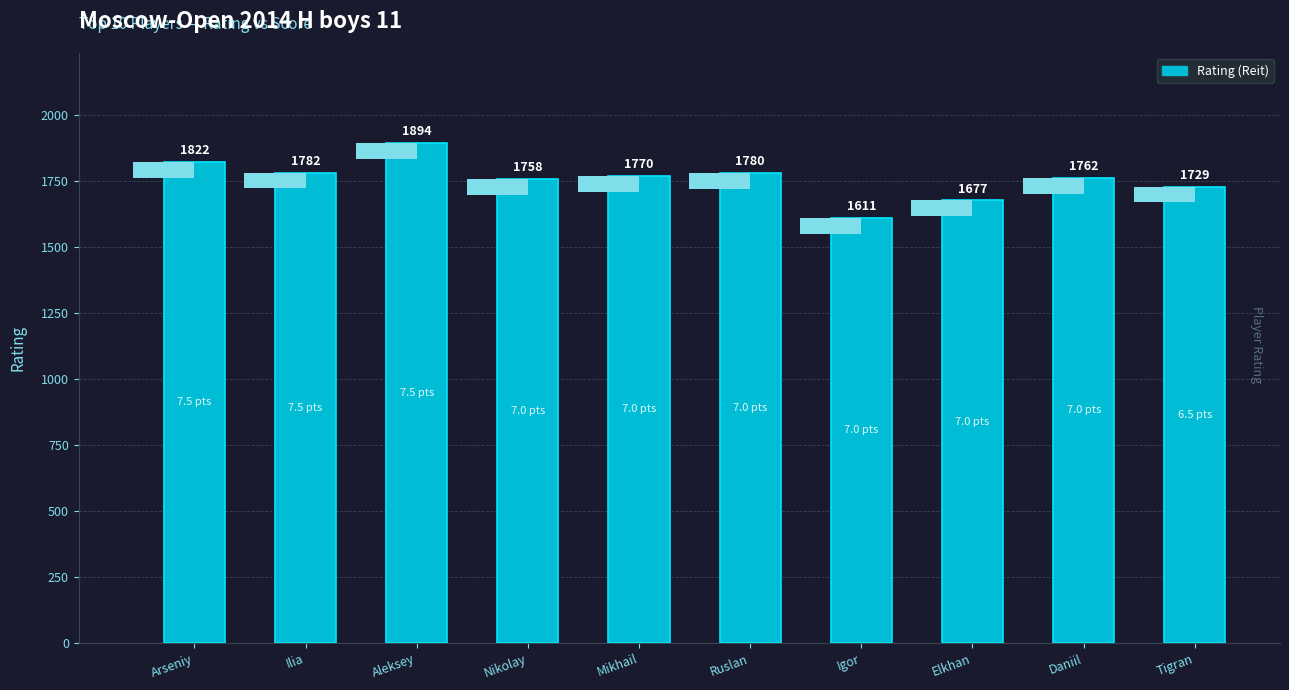

Reading right to left, transcribe all the data shown in this chart.

Tigran=1729	Daniil=1762	Elkhan=1677	Igor=1611	Ruslan=1780	Mikhail=1770	Nikolay=1758	Aleksey=1894	Ilia=1782	Arseniy=1822